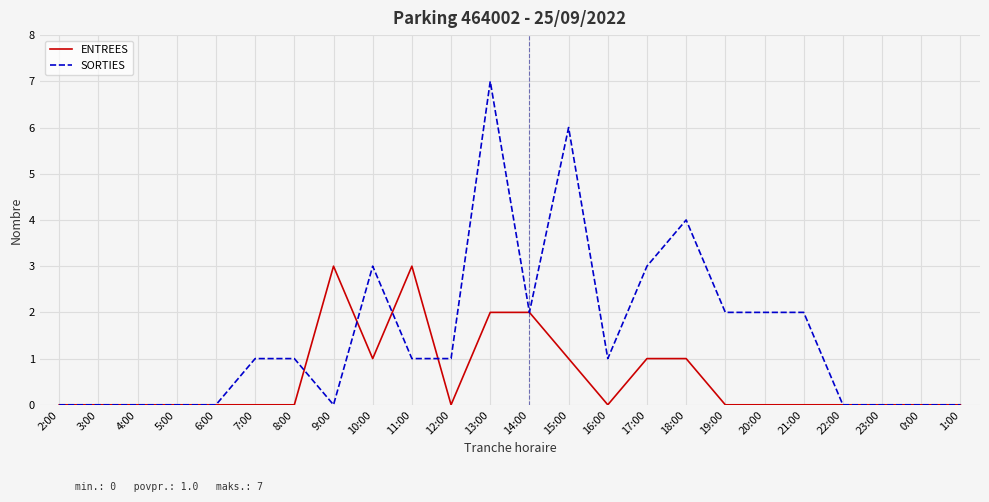

What is the difference between the SORTIES values at 13:00 and 8:00?

6